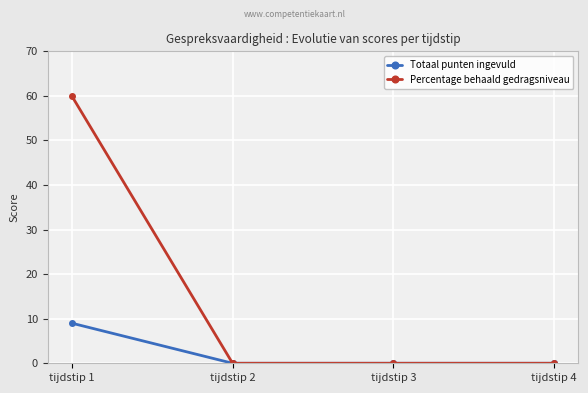

Reading left to right, list all the values displayed in this chart.

Totaal punten ingevuld: 9	0	0	0
Percentage behaald gedragsniveau: 60	0	0	0